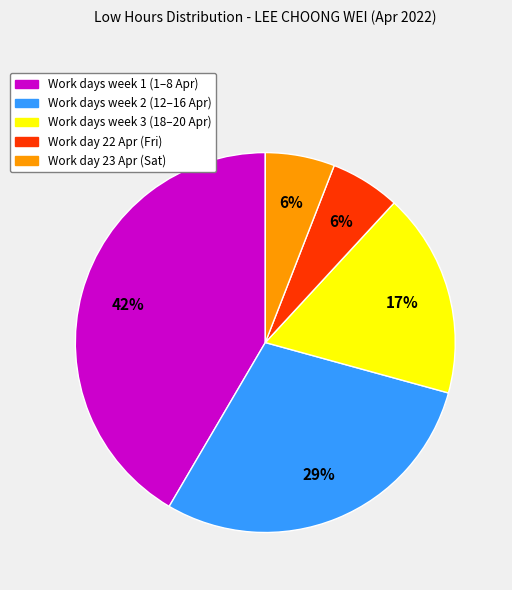

Is there any slice that represents more than half of the pie?

No